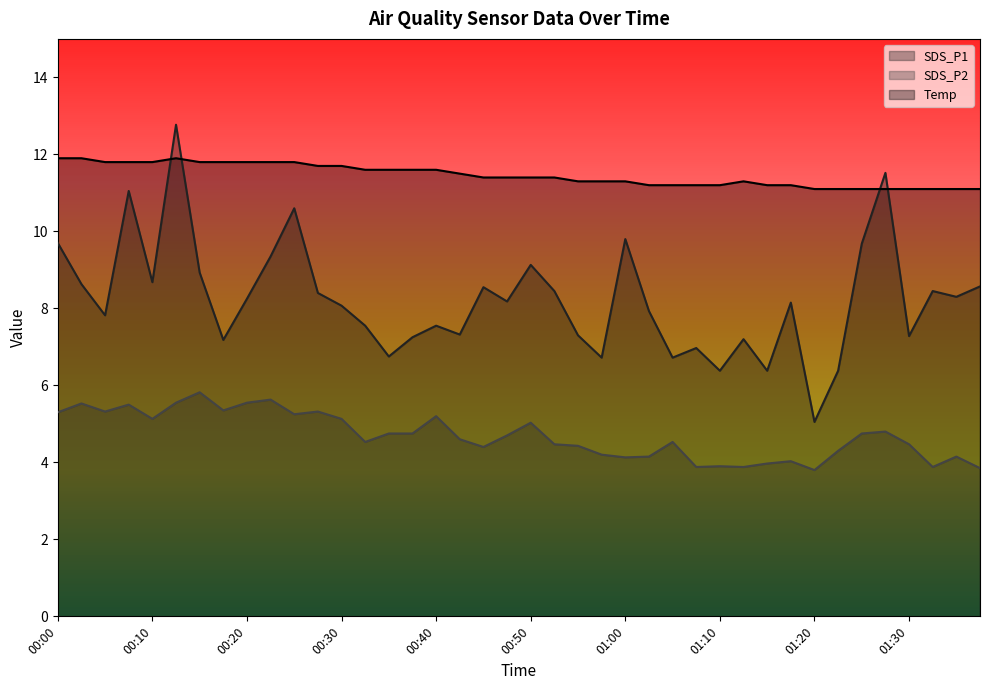

Which series has the widest spread of values?

SDS_P1